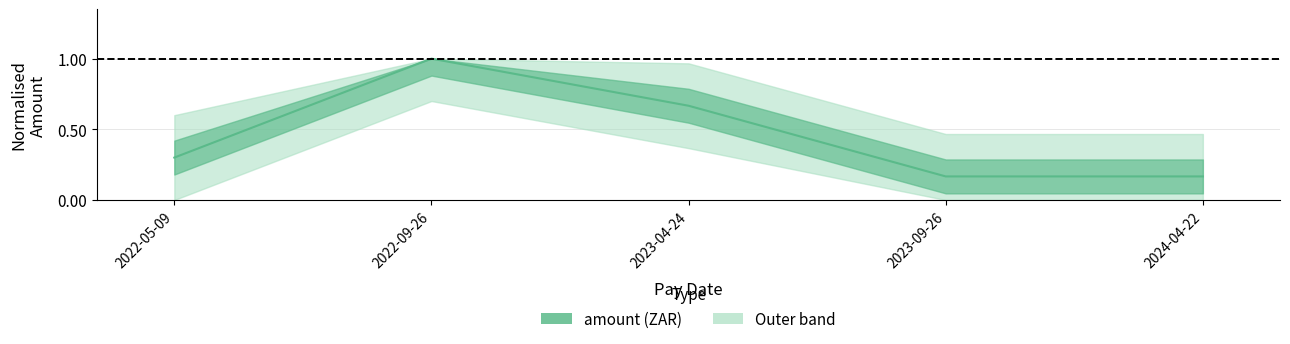

Which label corresponds to the largest value in the chart?

2022-09-26